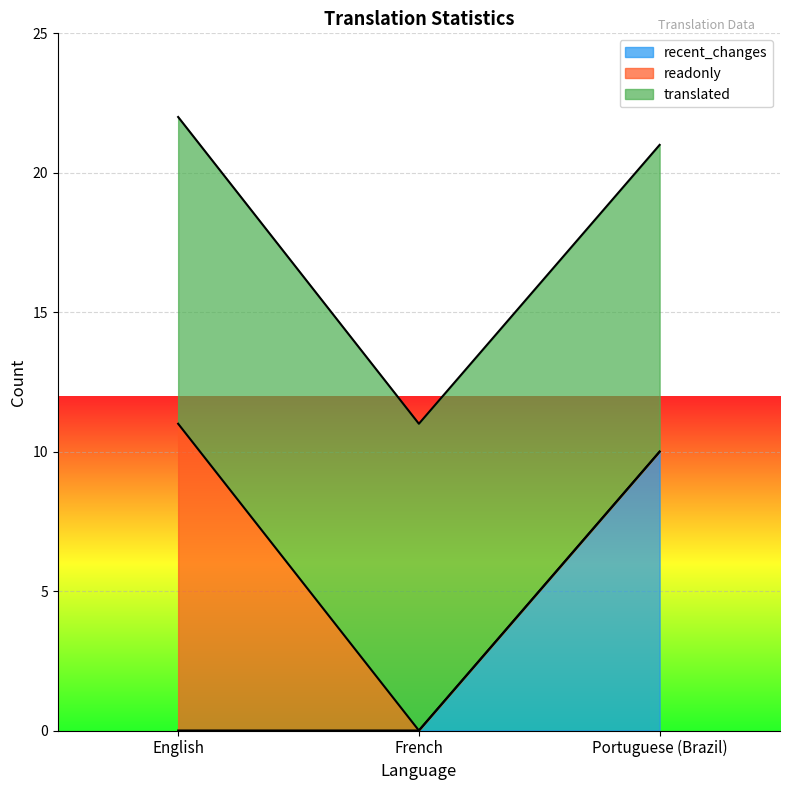

Between English and Portuguese (Brazil), which series saw the biggest shift?

readonly